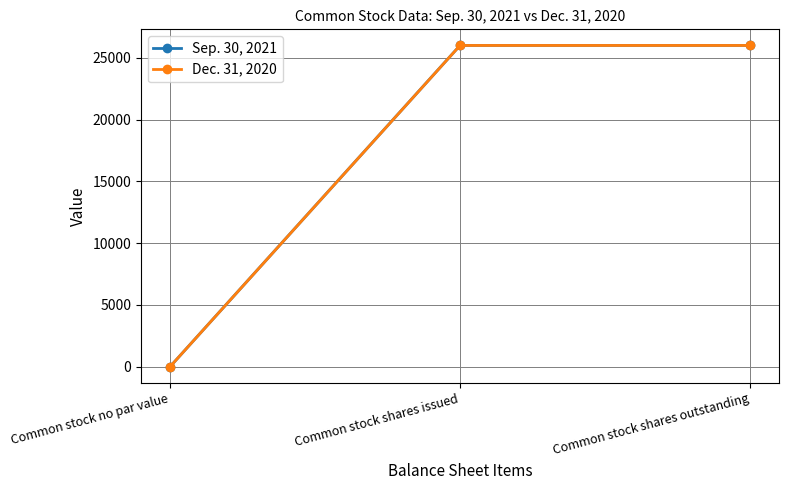

List the series in order of their overall mean, lowest first.

Dec. 31, 2020, Sep. 30, 2021